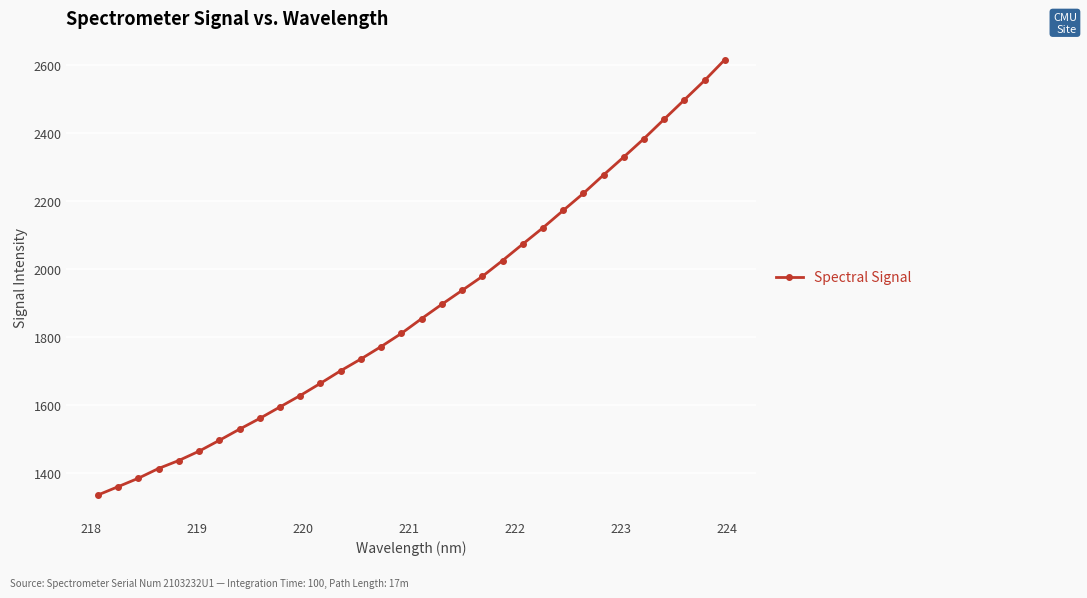

What is the value of the 27th point from the left?

2330.3